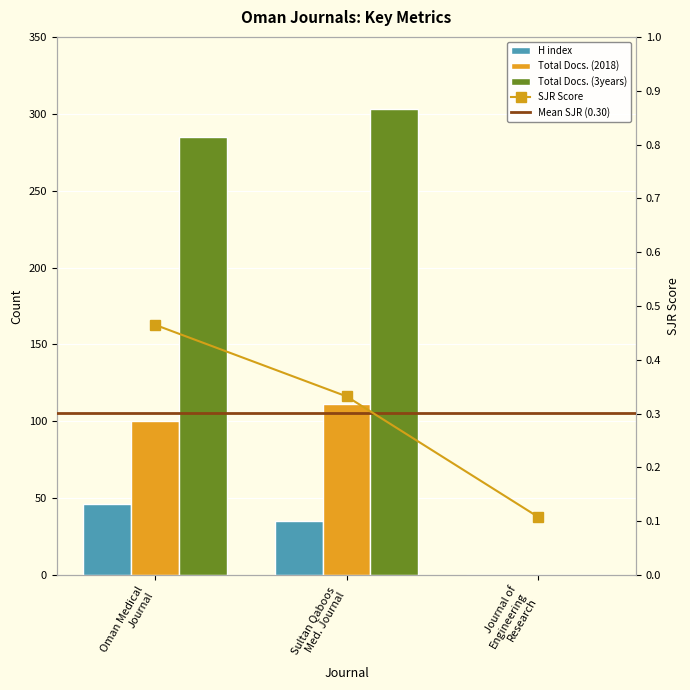

List the labels in order of H index value, largest first.

Oman Medical Journal, Sultan Qaboos Med. Journal, Journal of Engineering Research